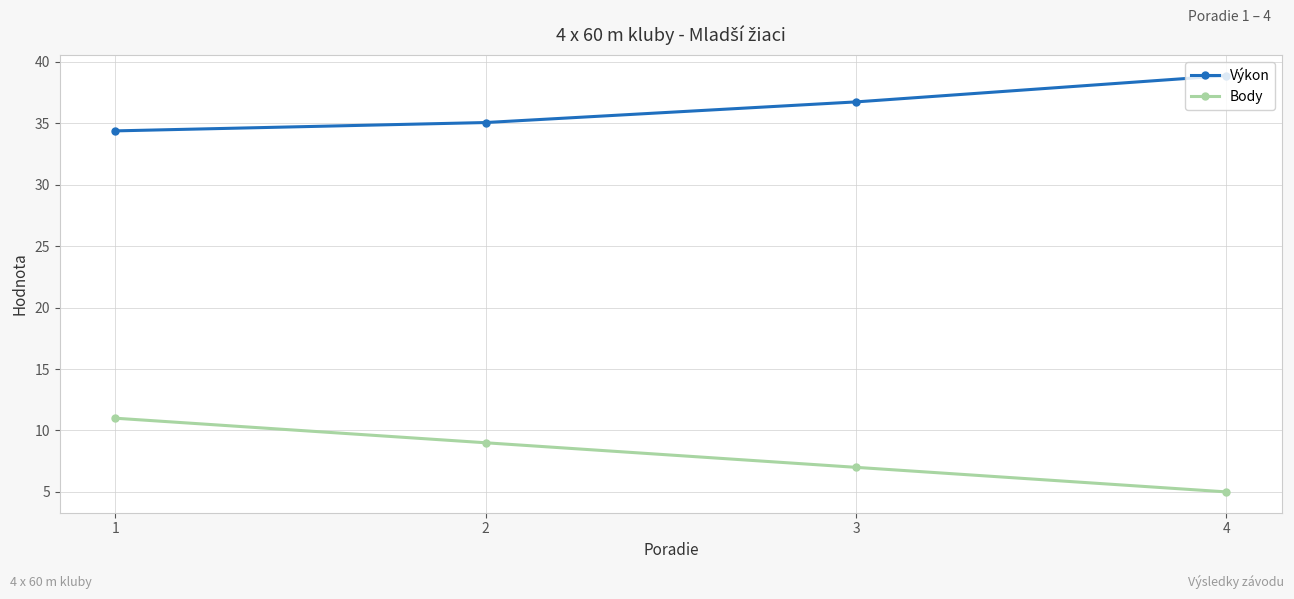

At how many categories does at least one series exceed 16?

4